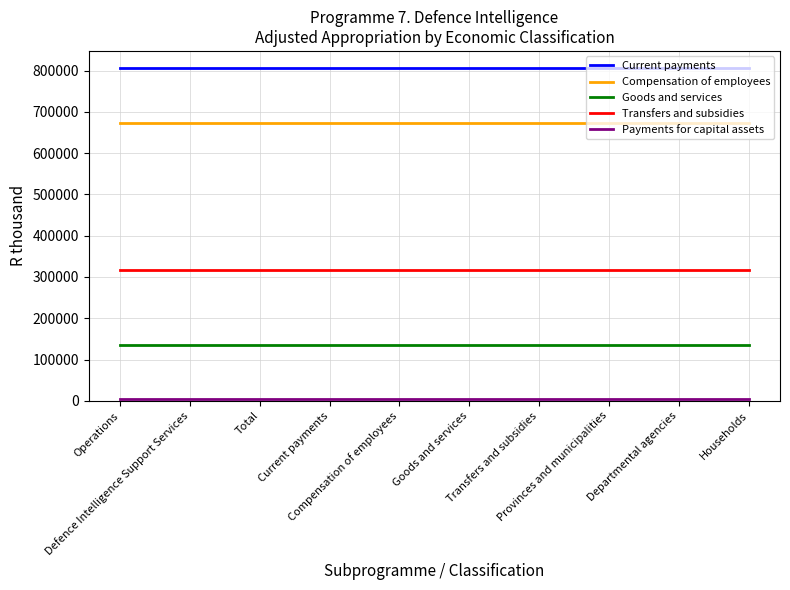

At which label does Goods and services reach its peak?

Operations